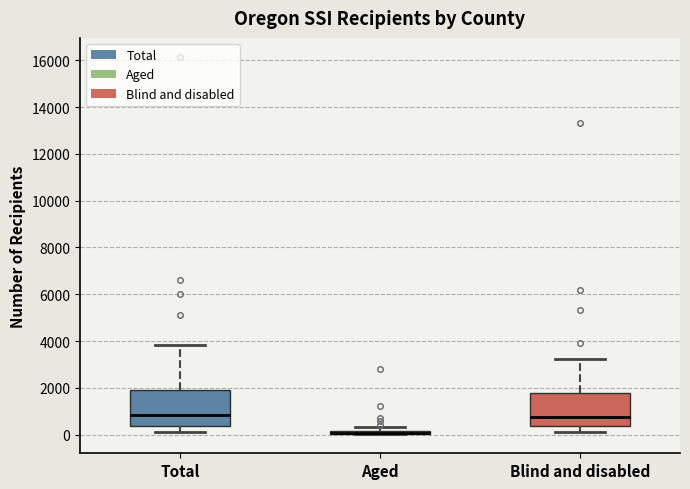

Where is the upper edge of the box for Aged on the y-axis? The values are not printed on the chart, so give them approximately, as read against the axis.

200